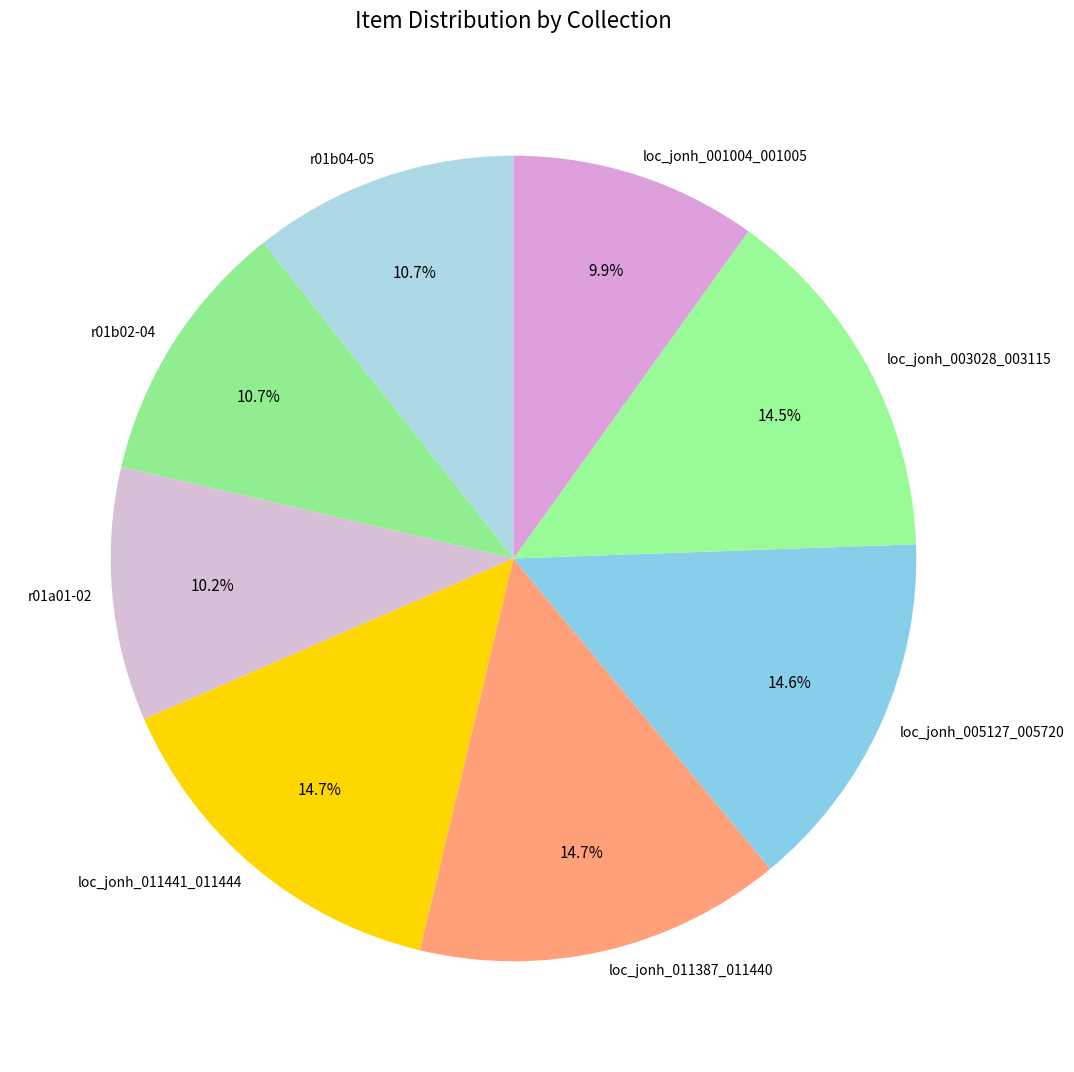

What percentage is the r01b04-05 slice, to the nearest percent?

11%